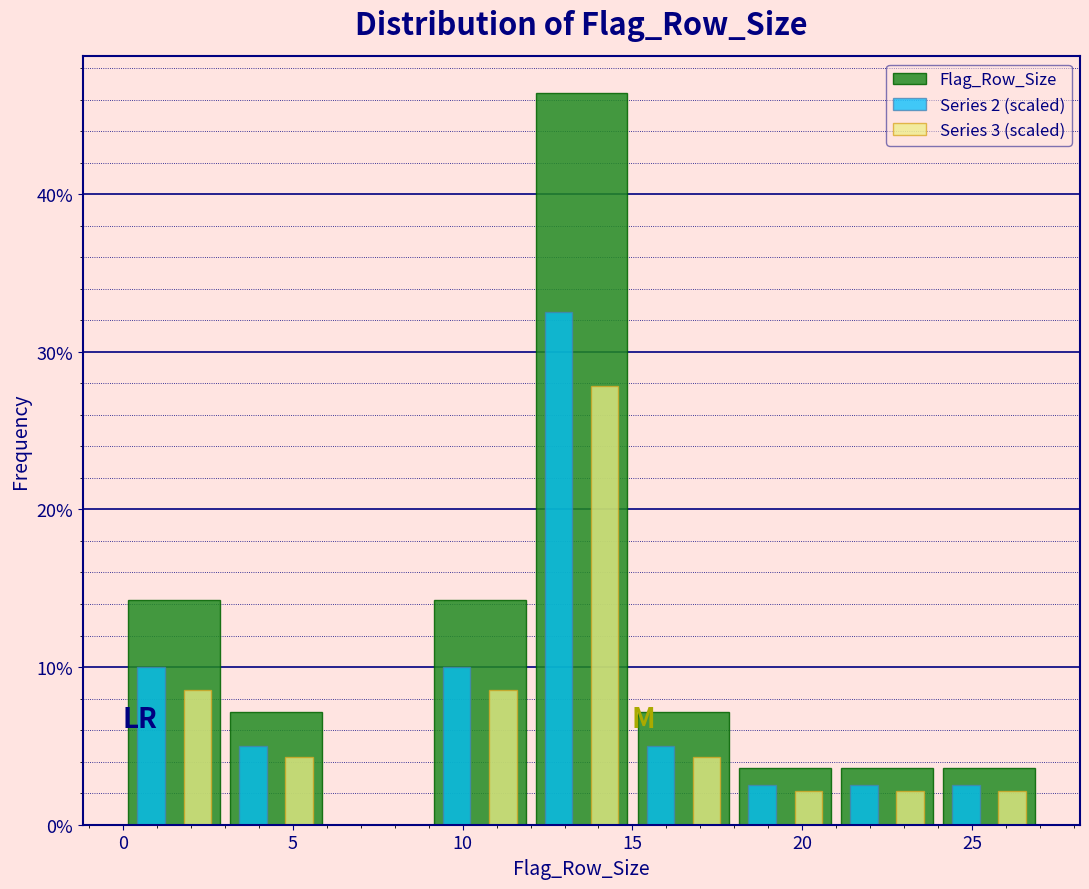

Reading left to right, transcribe this chart: for each range on the x-axis, give the height of each series' bar. The values are not printed on the chart, so give them approximately, as read against the axis.

0 to 3: Flag_Row_Size=14	Series 2 (scaled)=10	Series 3 (scaled)=9
3 to 6: Flag_Row_Size=7	Series 2 (scaled)=5	Series 3 (scaled)=4
6 to 9: Flag_Row_Size=0	Series 2 (scaled)=0	Series 3 (scaled)=0
9 to 12: Flag_Row_Size=14	Series 2 (scaled)=10	Series 3 (scaled)=9
12 to 15: Flag_Row_Size=46	Series 2 (scaled)=33	Series 3 (scaled)=28
15 to 18: Flag_Row_Size=7	Series 2 (scaled)=5	Series 3 (scaled)=4
18 to 21: Flag_Row_Size=4	Series 2 (scaled)=3	Series 3 (scaled)=2
21 to 24: Flag_Row_Size=4	Series 2 (scaled)=3	Series 3 (scaled)=2
24 to 27: Flag_Row_Size=4	Series 2 (scaled)=3	Series 3 (scaled)=2